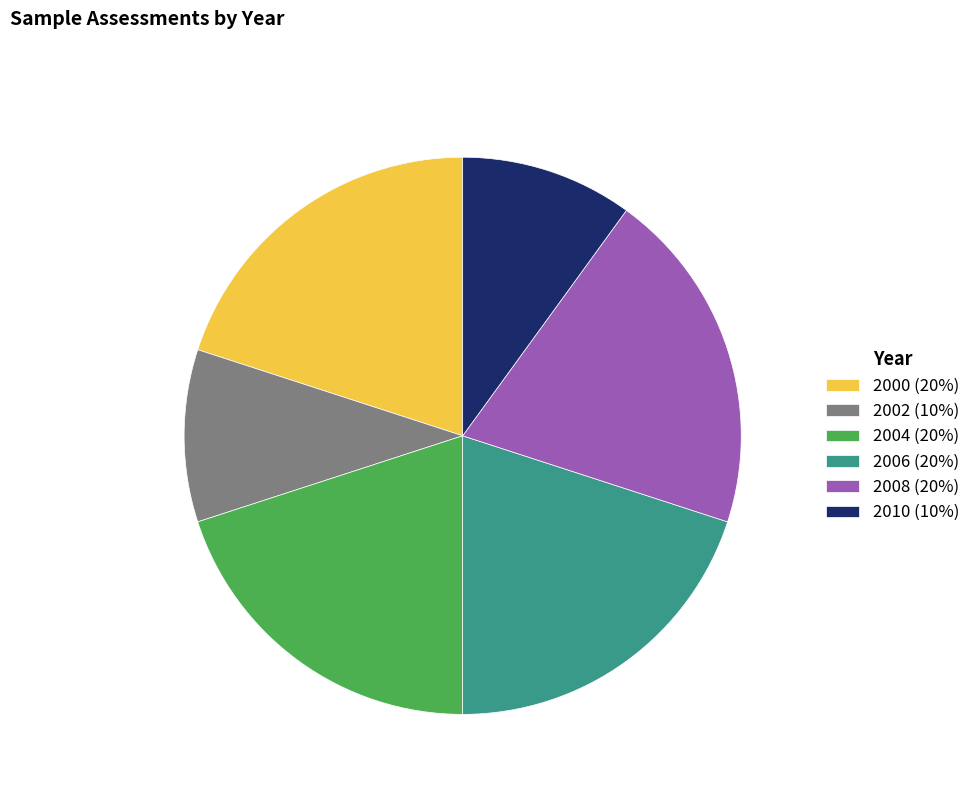

Does 2000 represent more than half of the total?

No